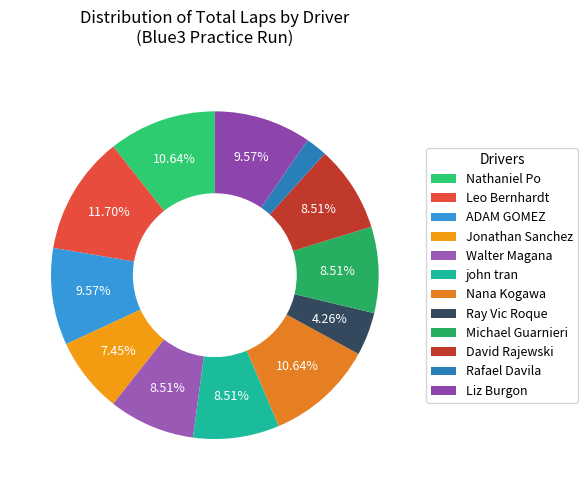

To the nearest percent, what is the combined percentage of Nana Kogawa and David Rajewski?

19%